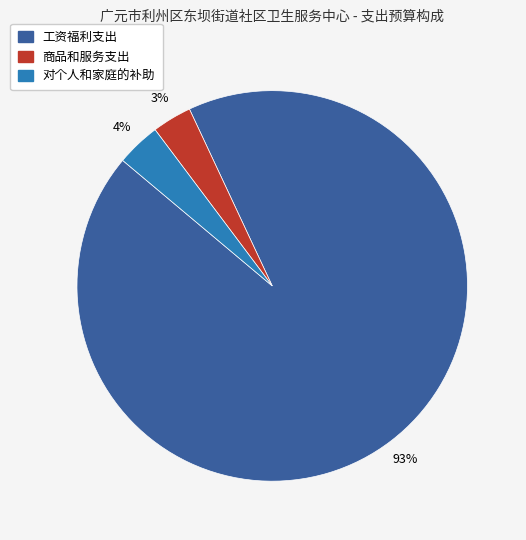

Do 商品和服务支出 and 对个人和家庭的补助 together represent more than half of the pie?

No